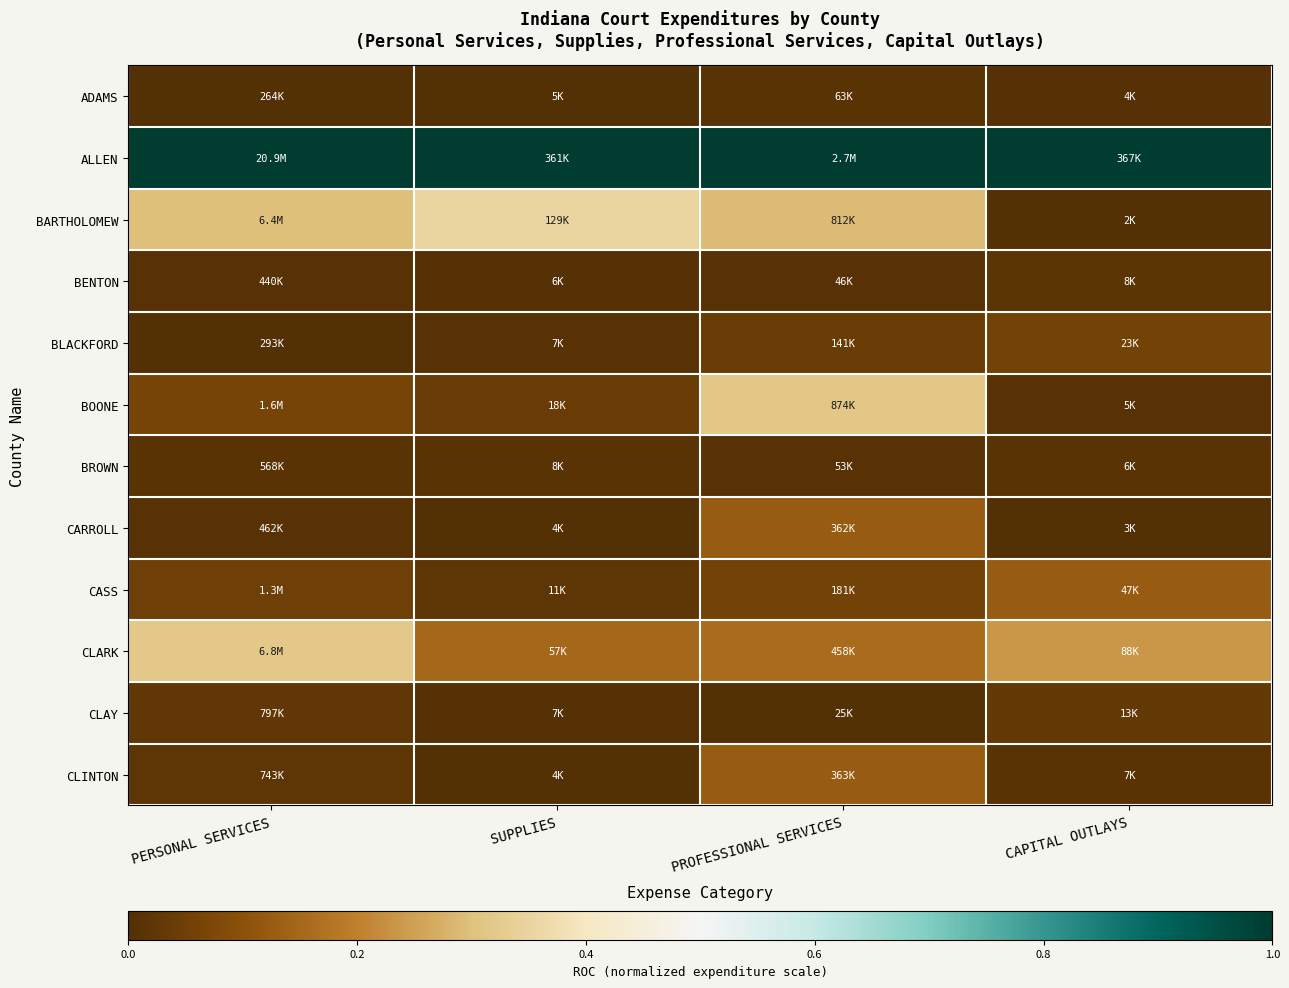

Reading left to right, what are all the values shown in this chart?

ADAMS: PERSONAL SERVICES=0.0	SUPPLIES=0.0	PROFESSIONAL SERVICES=0.0	CAPITAL OUTLAYS=0.0
ALLEN: PERSONAL SERVICES=1.0	SUPPLIES=1.0	PROFESSIONAL SERVICES=1.0	CAPITAL OUTLAYS=1.0
BARTHOLOMEW: PERSONAL SERVICES=0.3	SUPPLIES=0.3	PROFESSIONAL SERVICES=0.3	CAPITAL OUTLAYS=0.0
BENTON: PERSONAL SERVICES=0.0	SUPPLIES=0.0	PROFESSIONAL SERVICES=0.0	CAPITAL OUTLAYS=0.0
BLACKFORD: PERSONAL SERVICES=0.0	SUPPLIES=0.0	PROFESSIONAL SERVICES=0.0	CAPITAL OUTLAYS=0.1
BOONE: PERSONAL SERVICES=0.1	SUPPLIES=0.0	PROFESSIONAL SERVICES=0.3	CAPITAL OUTLAYS=0.0
BROWN: PERSONAL SERVICES=0.0	SUPPLIES=0.0	PROFESSIONAL SERVICES=0.0	CAPITAL OUTLAYS=0.0
CARROLL: PERSONAL SERVICES=0.0	SUPPLIES=0.0	PROFESSIONAL SERVICES=0.1	CAPITAL OUTLAYS=0.0
CASS: PERSONAL SERVICES=0.0	SUPPLIES=0.0	PROFESSIONAL SERVICES=0.1	CAPITAL OUTLAYS=0.1
CLARK: PERSONAL SERVICES=0.3	SUPPLIES=0.1	PROFESSIONAL SERVICES=0.2	CAPITAL OUTLAYS=0.2
CLAY: PERSONAL SERVICES=0.0	SUPPLIES=0.0	PROFESSIONAL SERVICES=0.0	CAPITAL OUTLAYS=0.0
CLINTON: PERSONAL SERVICES=0.0	SUPPLIES=0.0	PROFESSIONAL SERVICES=0.1	CAPITAL OUTLAYS=0.0